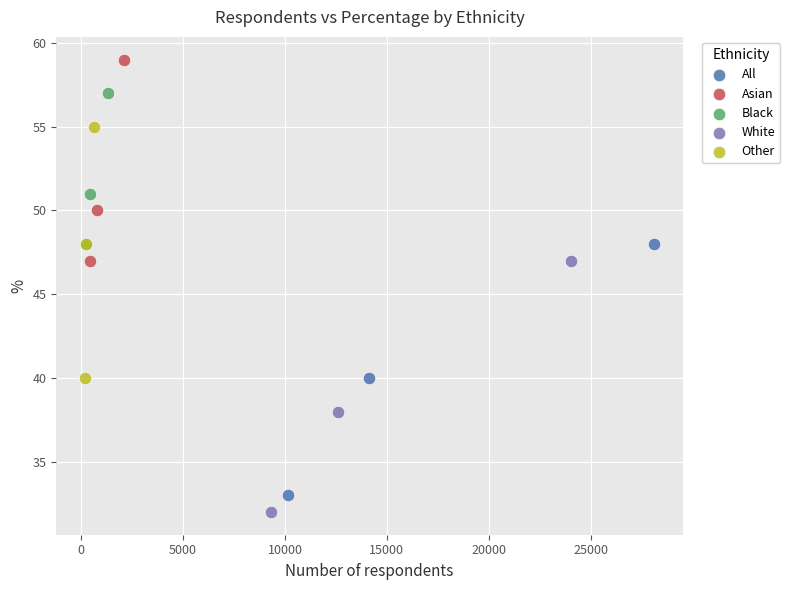

What are all the series names shown in the legend?

All, Asian, Black, White, Other